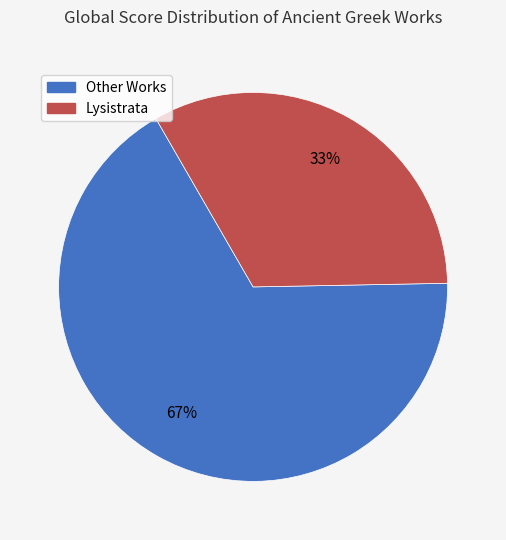

To the nearest percent, what is the average slice percentage?

50%